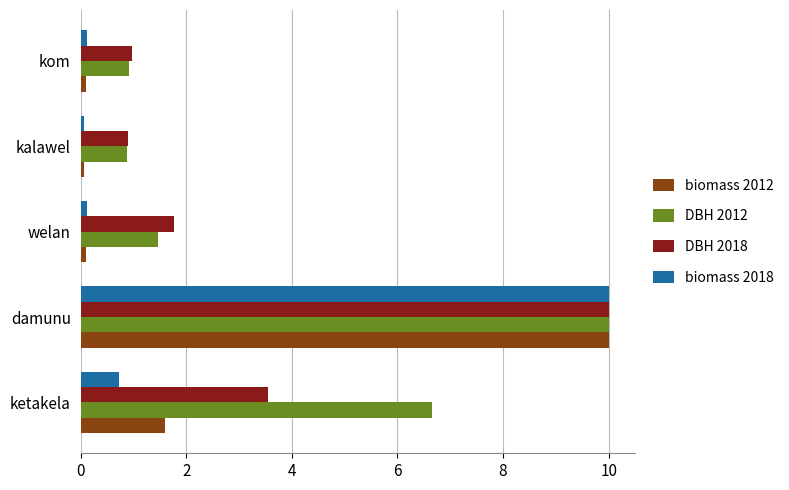

What is the maximum value shown in the chart?

10.0